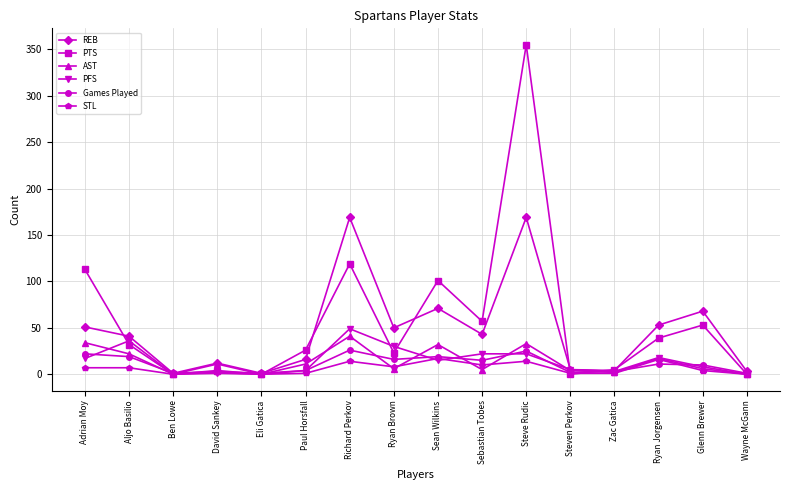

Is it true that REB equals 67 at Aljo Basilio?

False